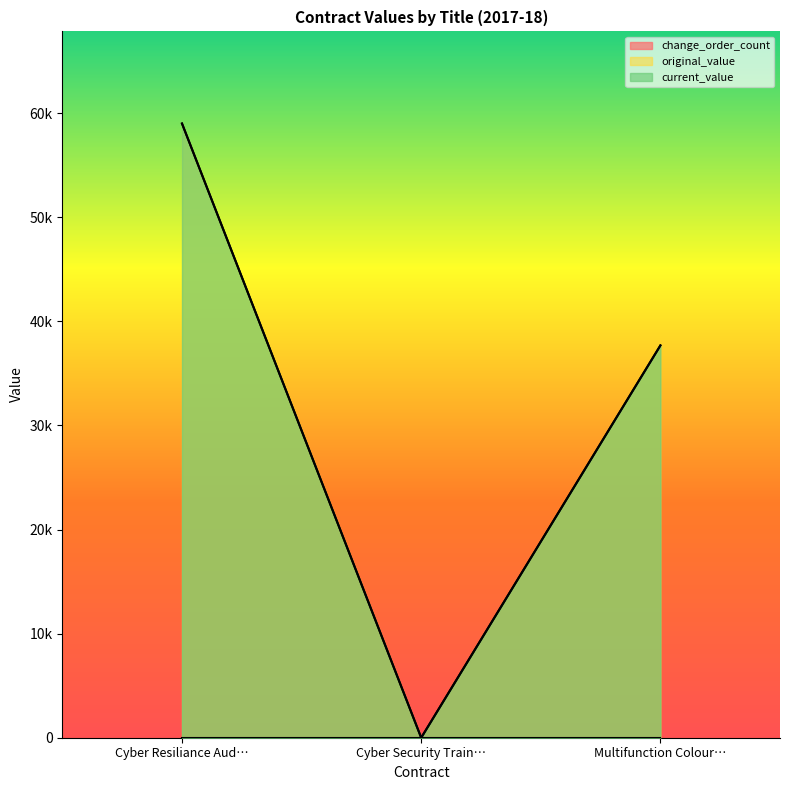

Does the chart display data point markers on the line(s)?

No